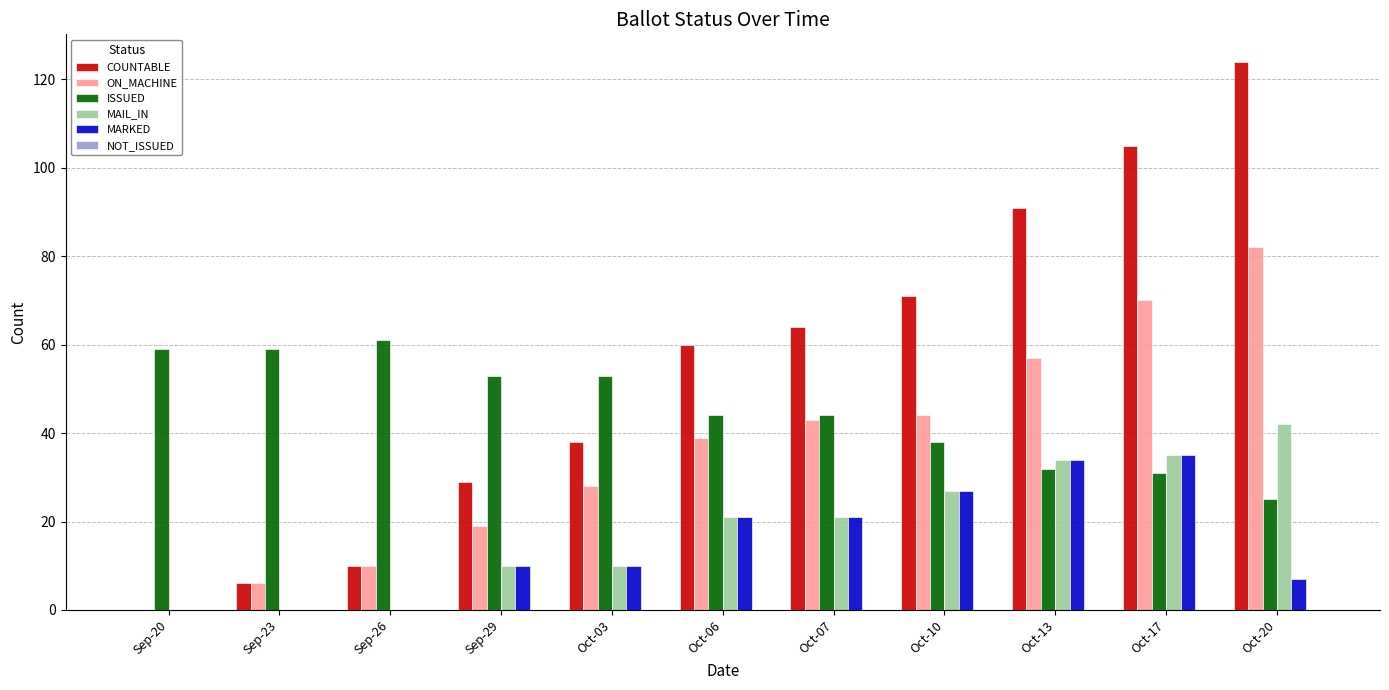

Which label corresponds to the largest value in the chart?

Oct-20